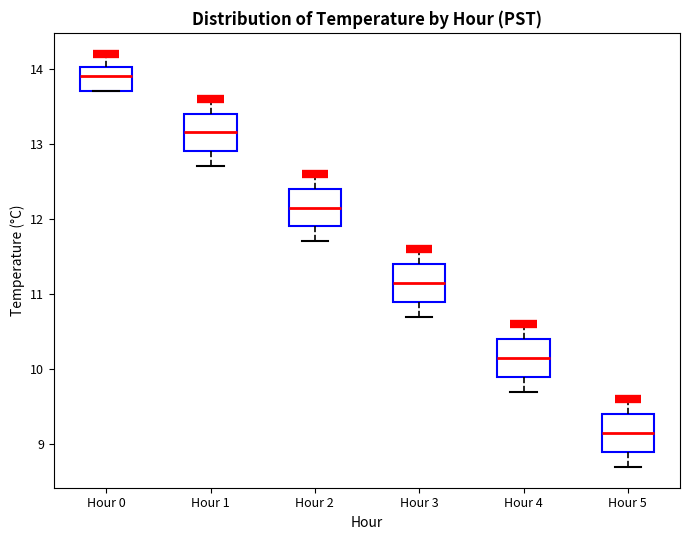

Reading left to right, transcribe this box plot: for each box, give where its median line is, the range the box spans, and where its two whiskers end, as read against the y-axis. The values are not printed on the chart, so give them approximately, as read against the axis.

Hour 0: median 13.9, box 13.7 to 14.0, whiskers 13.7 to 14.2
Hour 1: median 13.2, box 12.9 to 13.4, whiskers 12.7 to 13.6
Hour 2: median 12.2, box 11.9 to 12.4, whiskers 11.7 to 12.6
Hour 3: median 11.2, box 10.9 to 11.4, whiskers 10.7 to 11.6
Hour 4: median 10.2, box 9.9 to 10.4, whiskers 9.7 to 10.6
Hour 5: median 9.2, box 8.9 to 9.4, whiskers 8.7 to 9.6